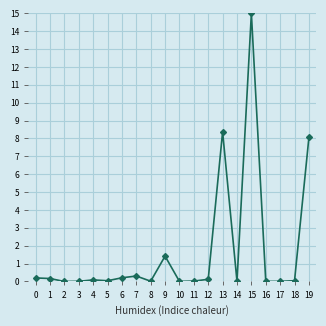

Which label corresponds to the largest value in the chart?

15